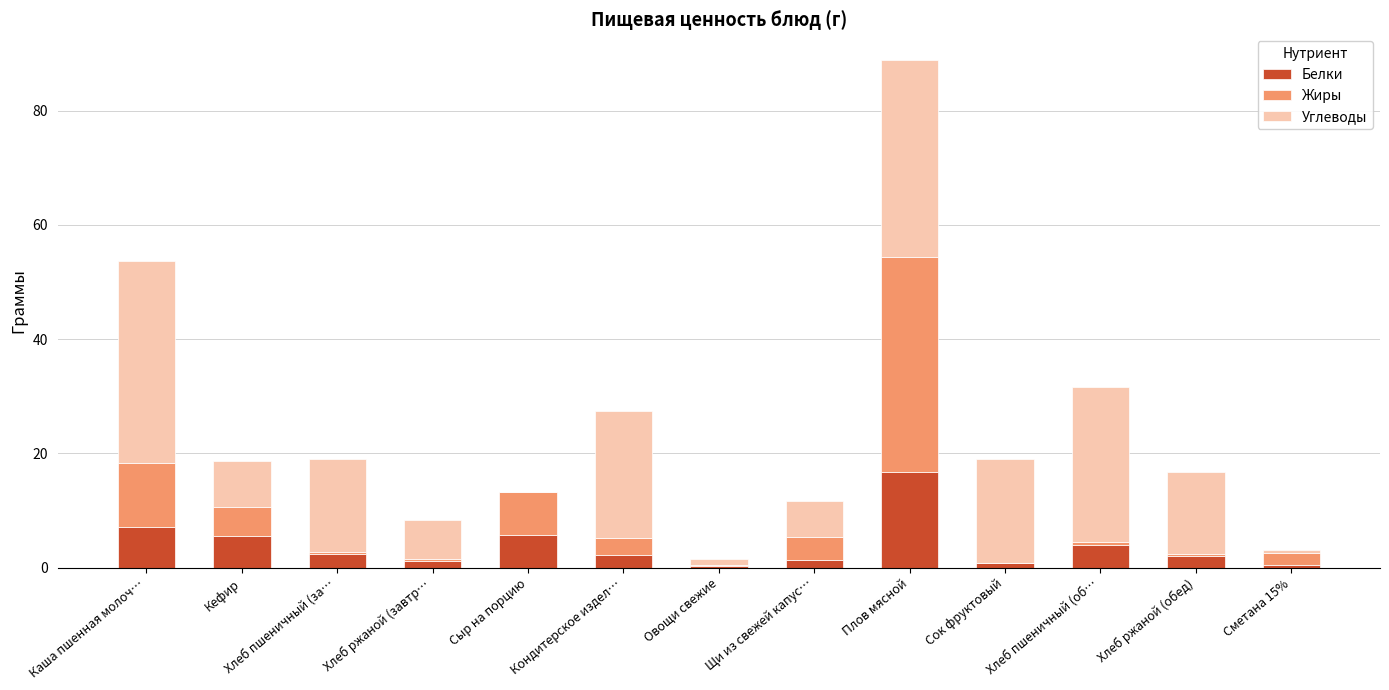

The value of Белки at Сыр на порцию is 5.8. True or false?

True